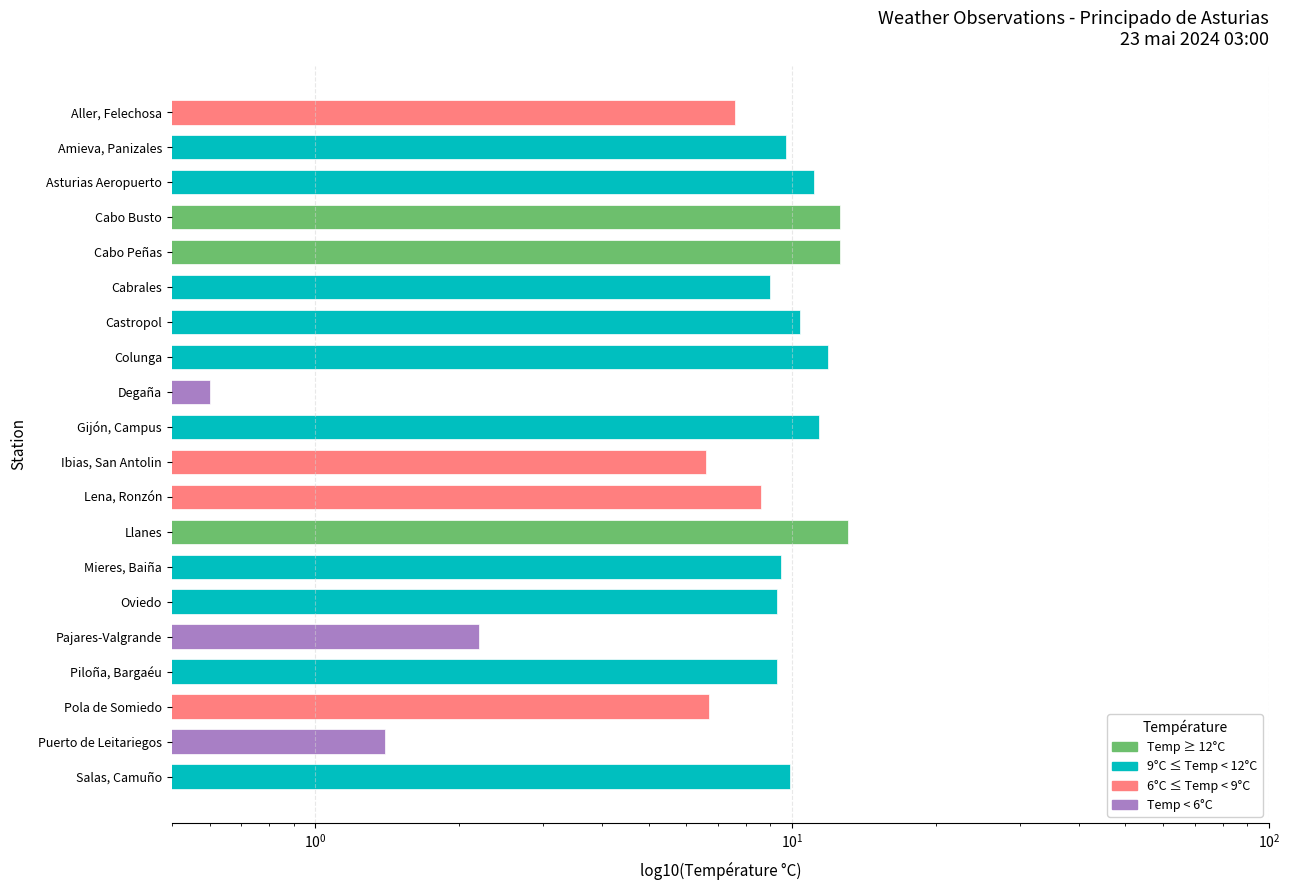

What is the sum of the values at Pajares-Valgrande and Lena, Ronzón?

10.8